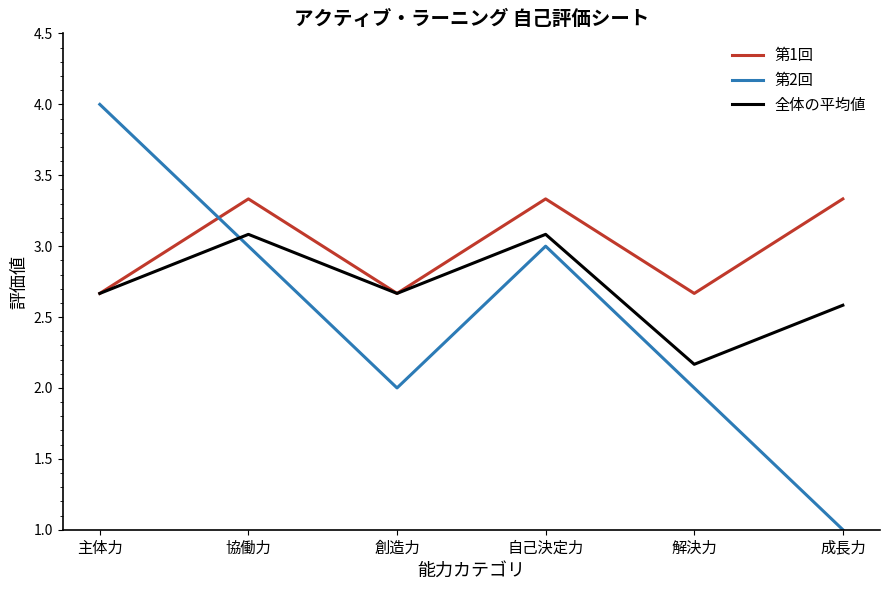

True or false: 第2回 and 第1回 cross at least once.

True